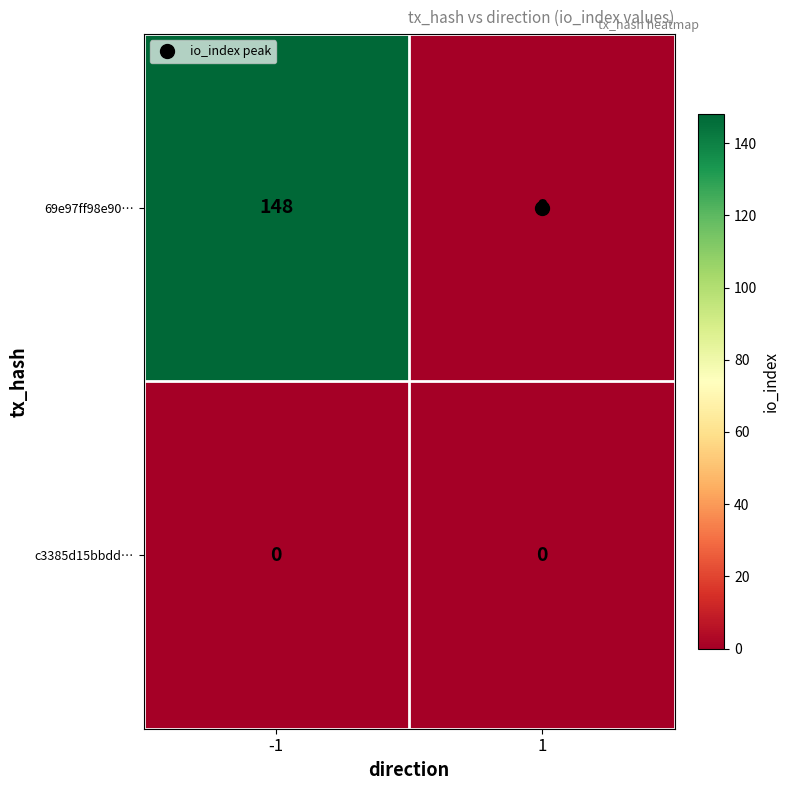

List the series in order of their overall mean, highest first.

69e97ff98e90…, c3385d15bbdd…